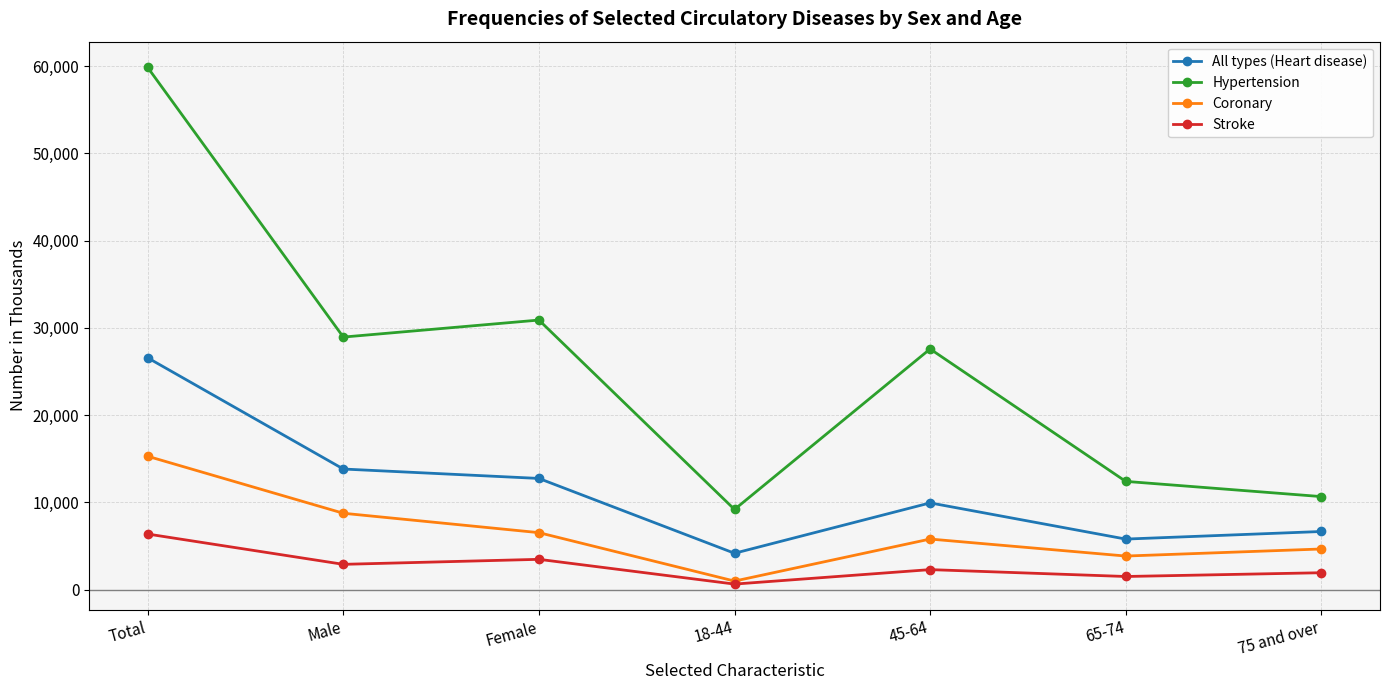

How many values in the Coronary series are below 5796?

3